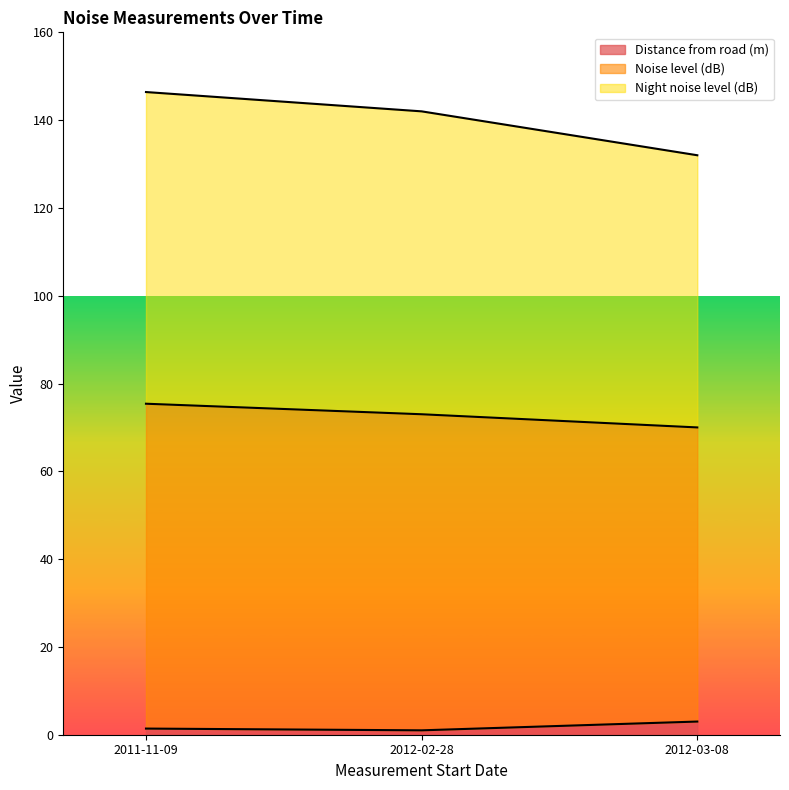

Is it true that Distance from road (m) equals 1.0 at 2012-02-28?

True